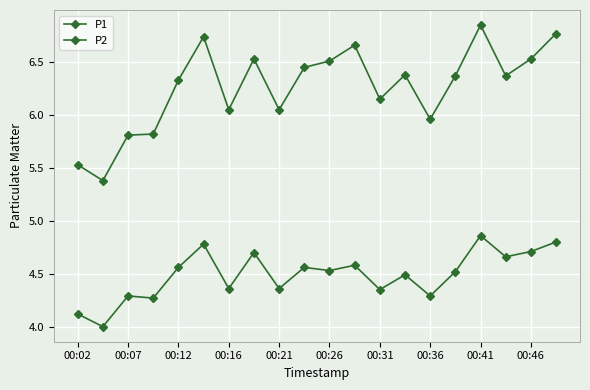

Does the chart have visible grid lines?

Yes